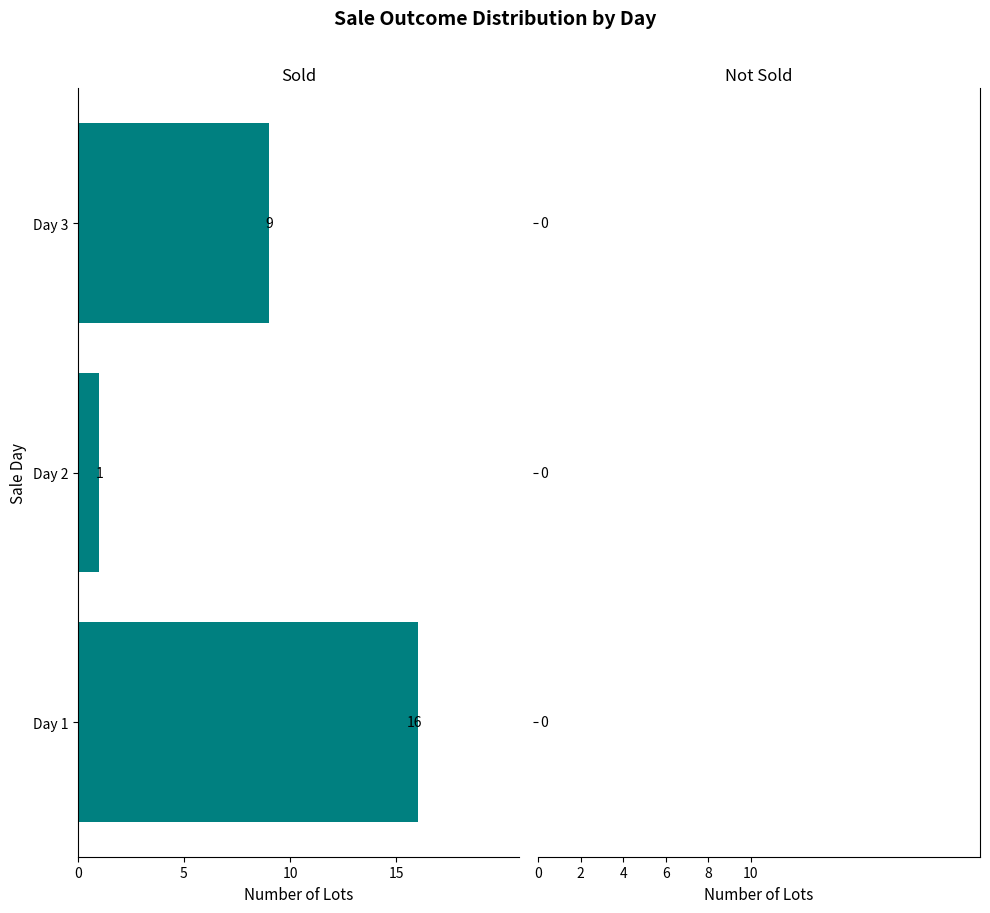

Does the chart contain stacked bars?

No